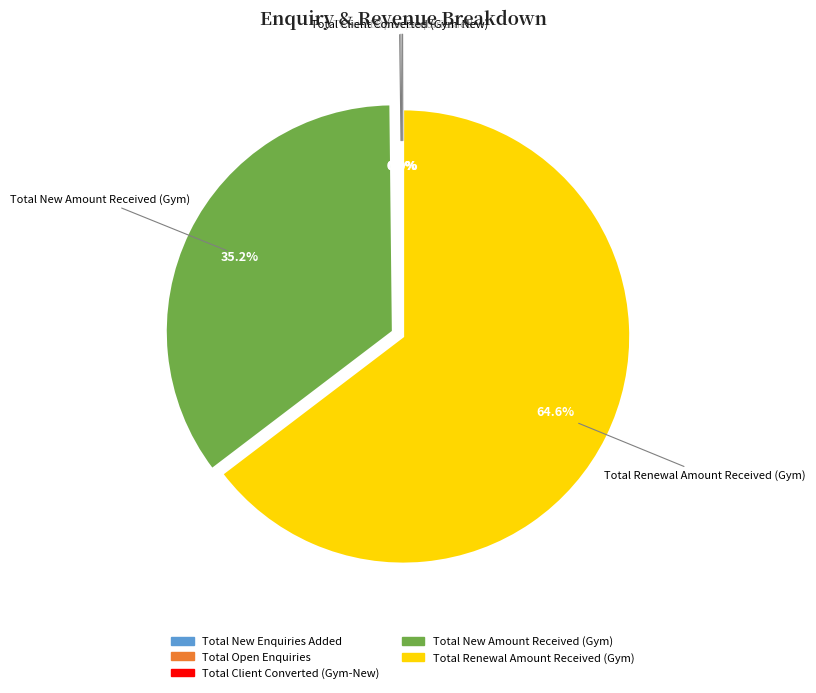

Is it true that Total New Enquiries Added is 0% of the pie?

True